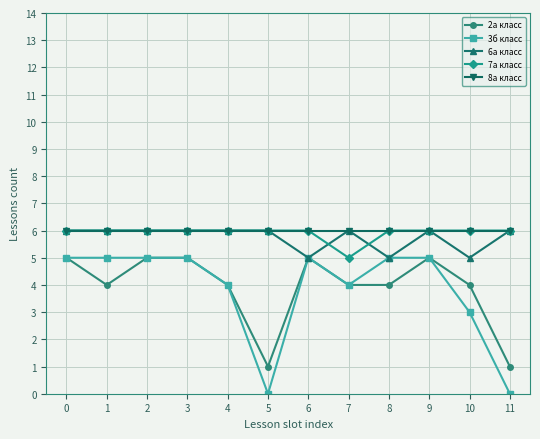

What is the highest value of the 8а класс series?

6